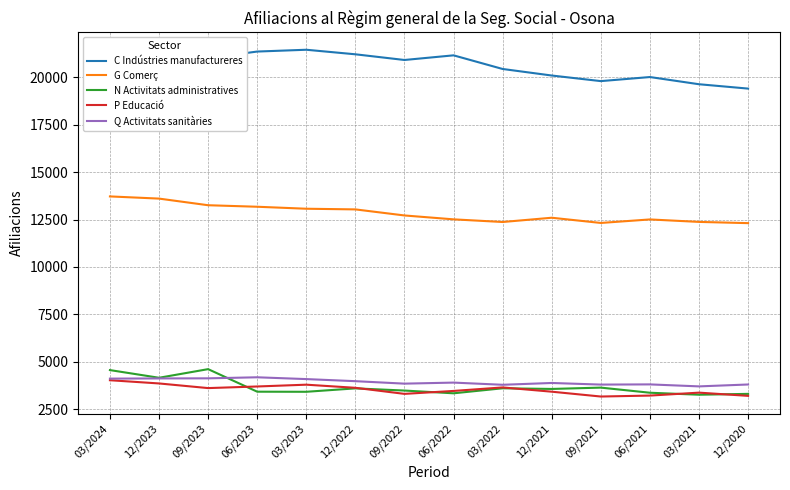

True or false: G Comerç and N Activitats administratives intersect in this chart.

False